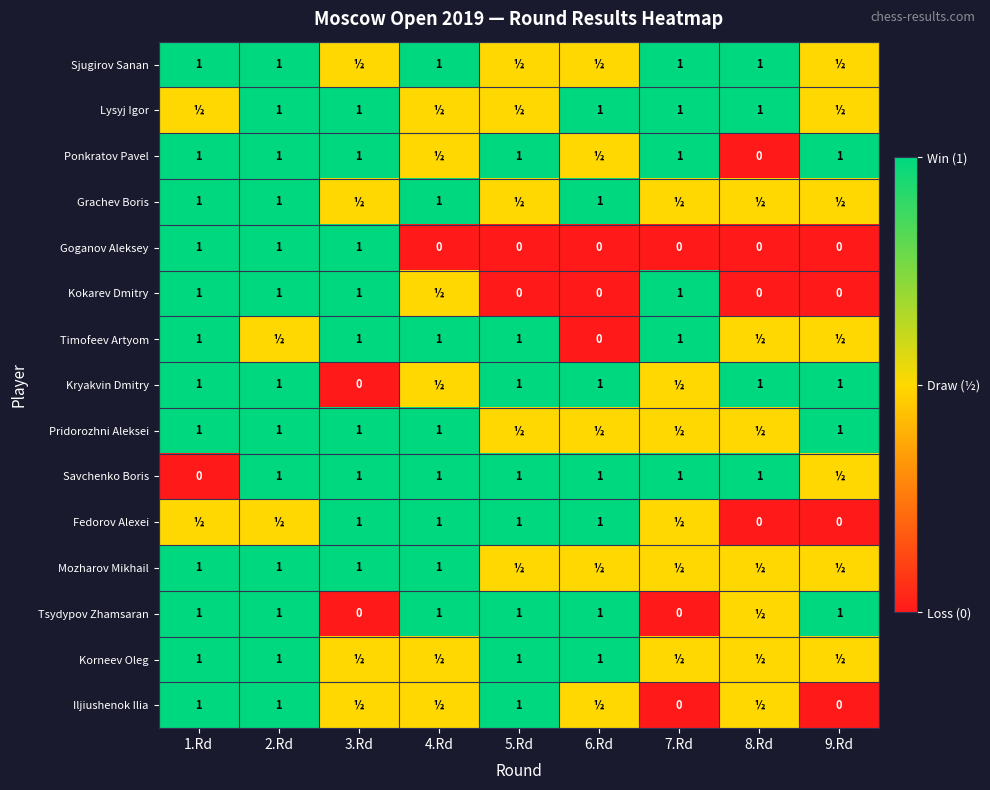

At which category is the sum across all series the highest?

2.Rd